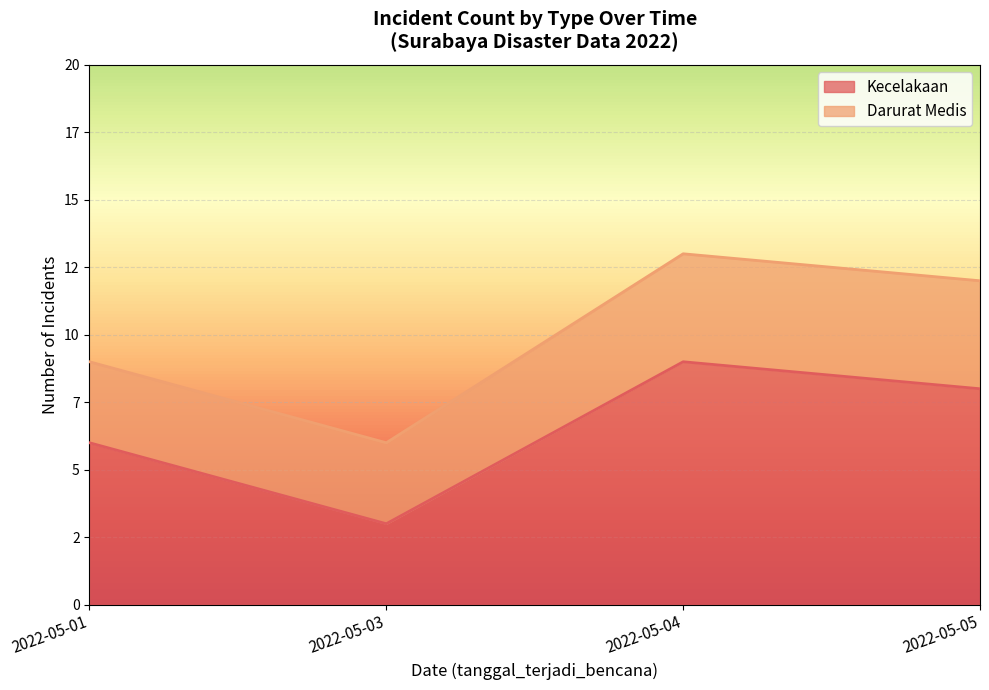

What are all the series names shown in the legend?

Kecelakaan, Darurat Medis